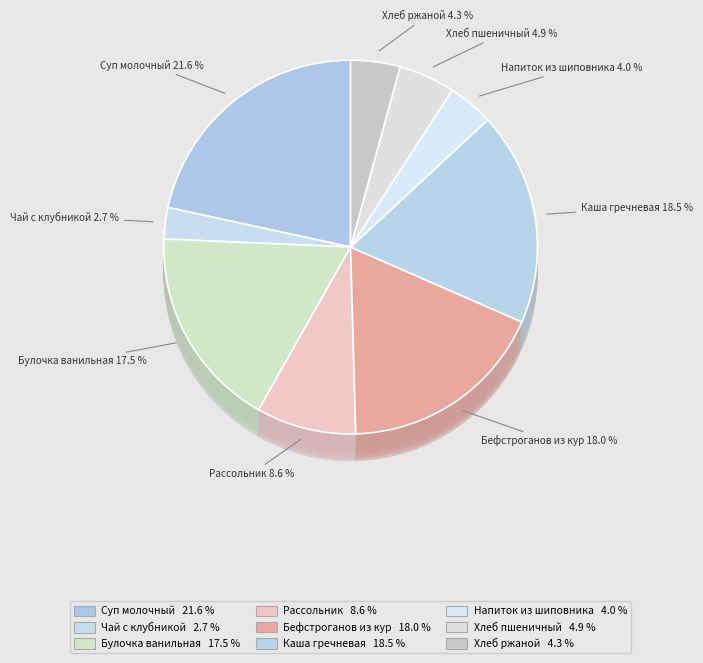

Do Бефстроганов из кур and Чай с клубникой и сахаром together represent more than half of the pie?

No